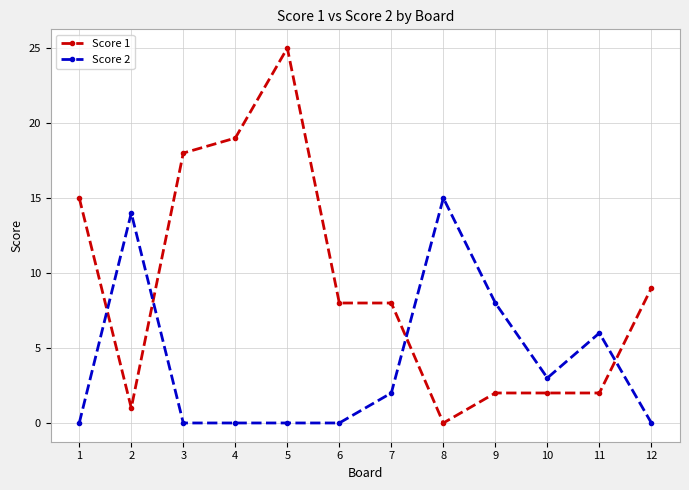

What is the total value across all series at 8?

15